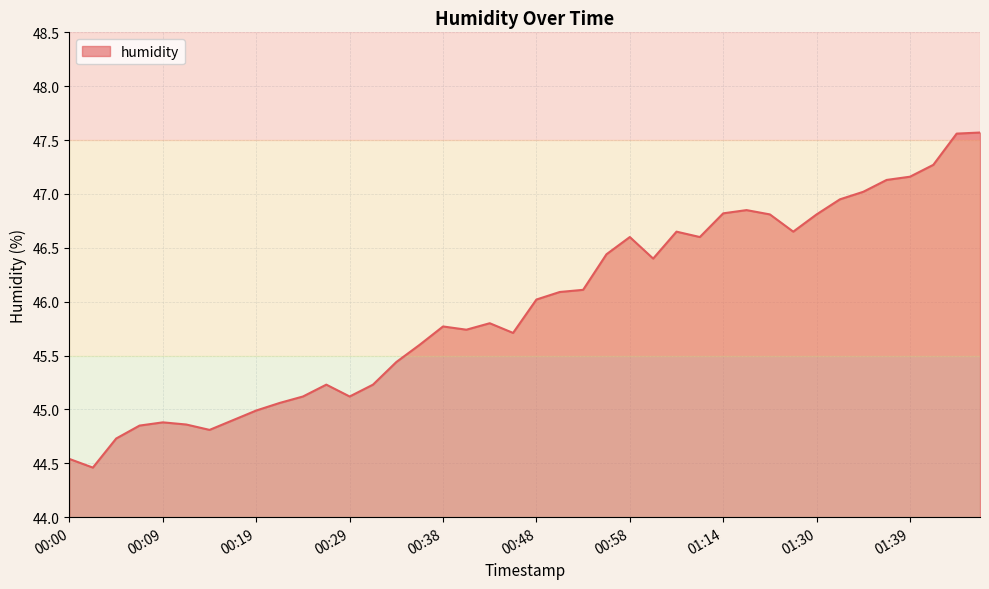

What is the greatest value displayed?

47.6